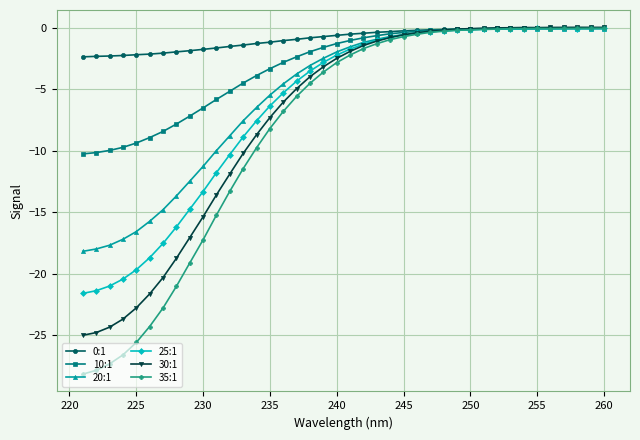

What are all the series names shown in the legend?

0:1, 10:1, 20:1, 25:1, 30:1, 35:1